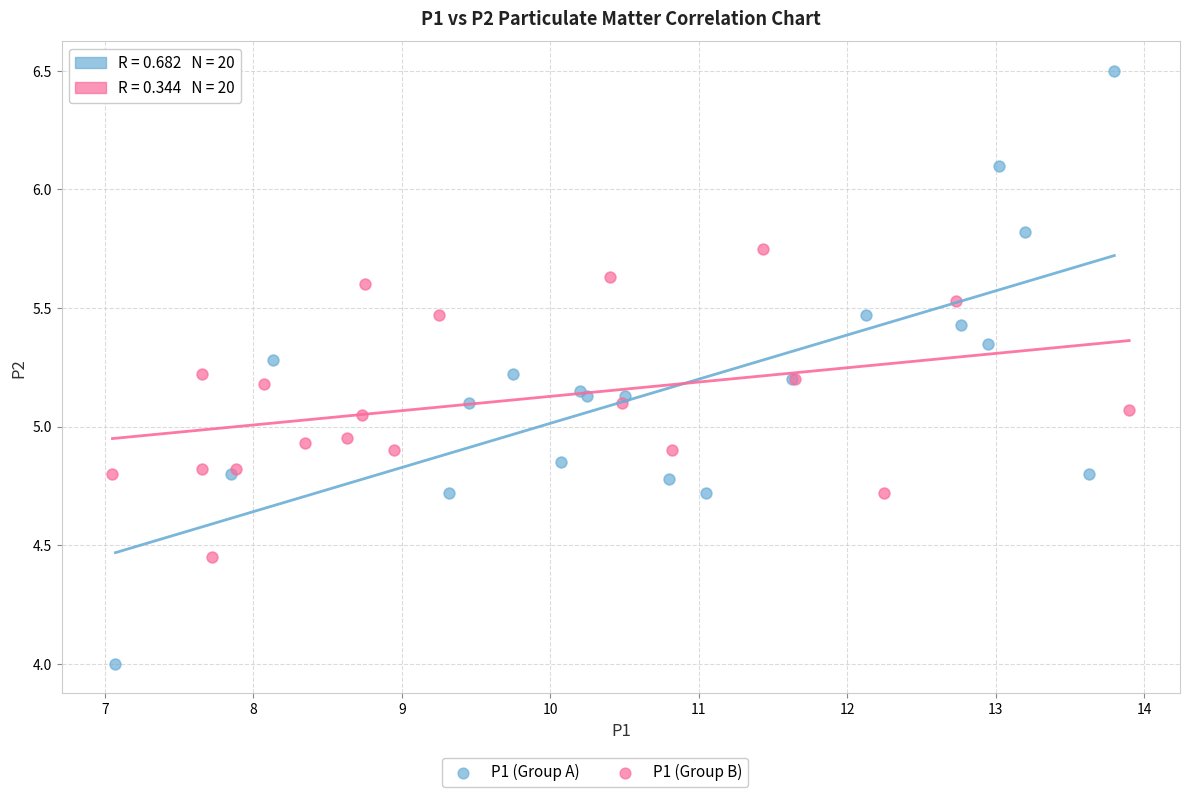

Which series has the widest spread of Y values?

P1 (Group A)